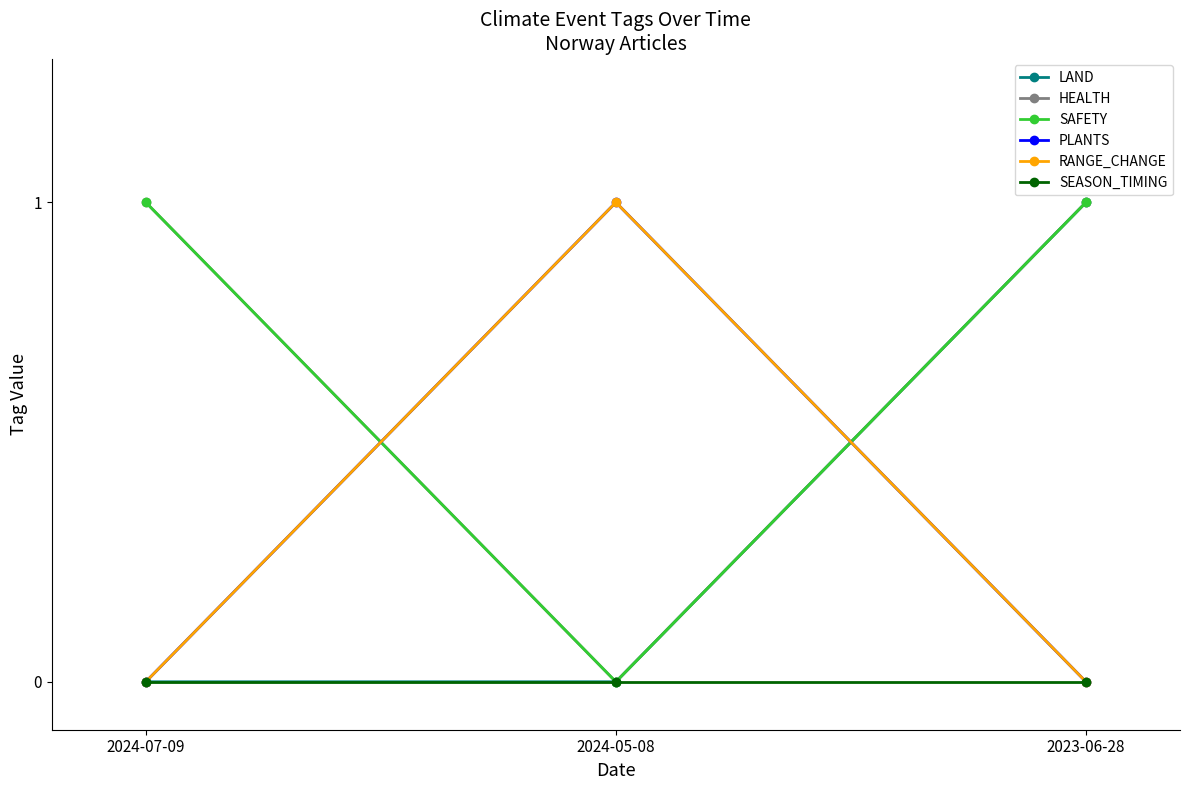

Reading left to right, what are all the values shown in this chart?

LAND: 2024-07-09=0	2024-05-08=0	2023-06-28=1
HEALTH: 2024-07-09=1	2024-05-08=0	2023-06-28=1
SAFETY: 2024-07-09=1	2024-05-08=0	2023-06-28=1
PLANTS: 2024-07-09=0	2024-05-08=1	2023-06-28=0
RANGE_CHANGE: 2024-07-09=0	2024-05-08=1	2023-06-28=0
SEASON_TIMING: 2024-07-09=0	2024-05-08=0	2023-06-28=0